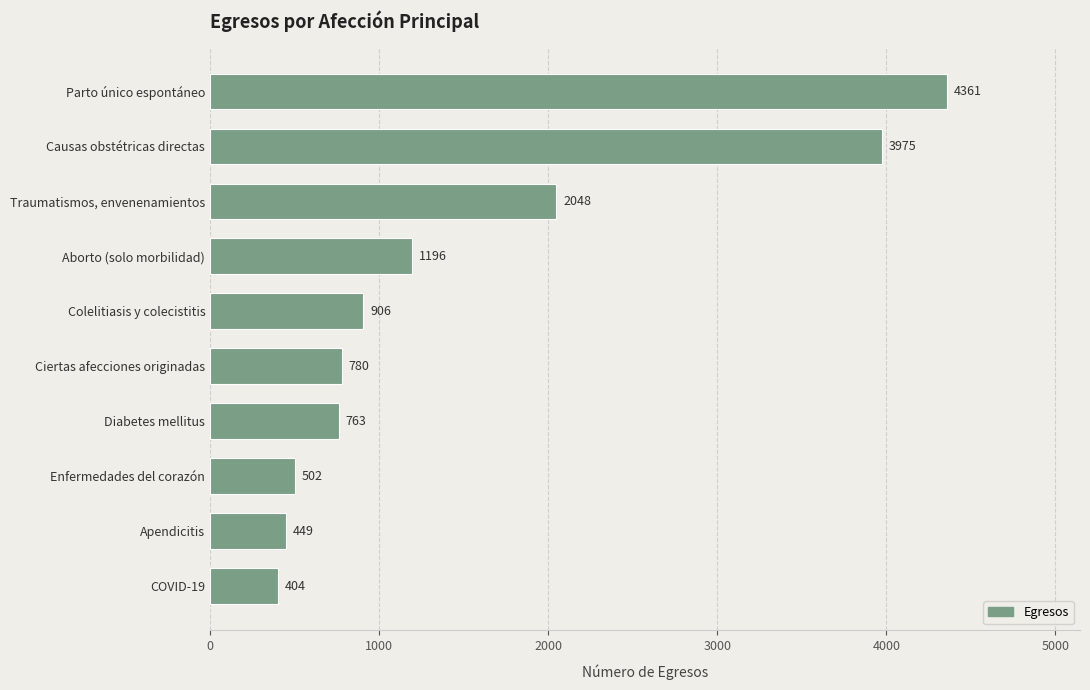

Which category has the lowest value across all series?

COVID-19